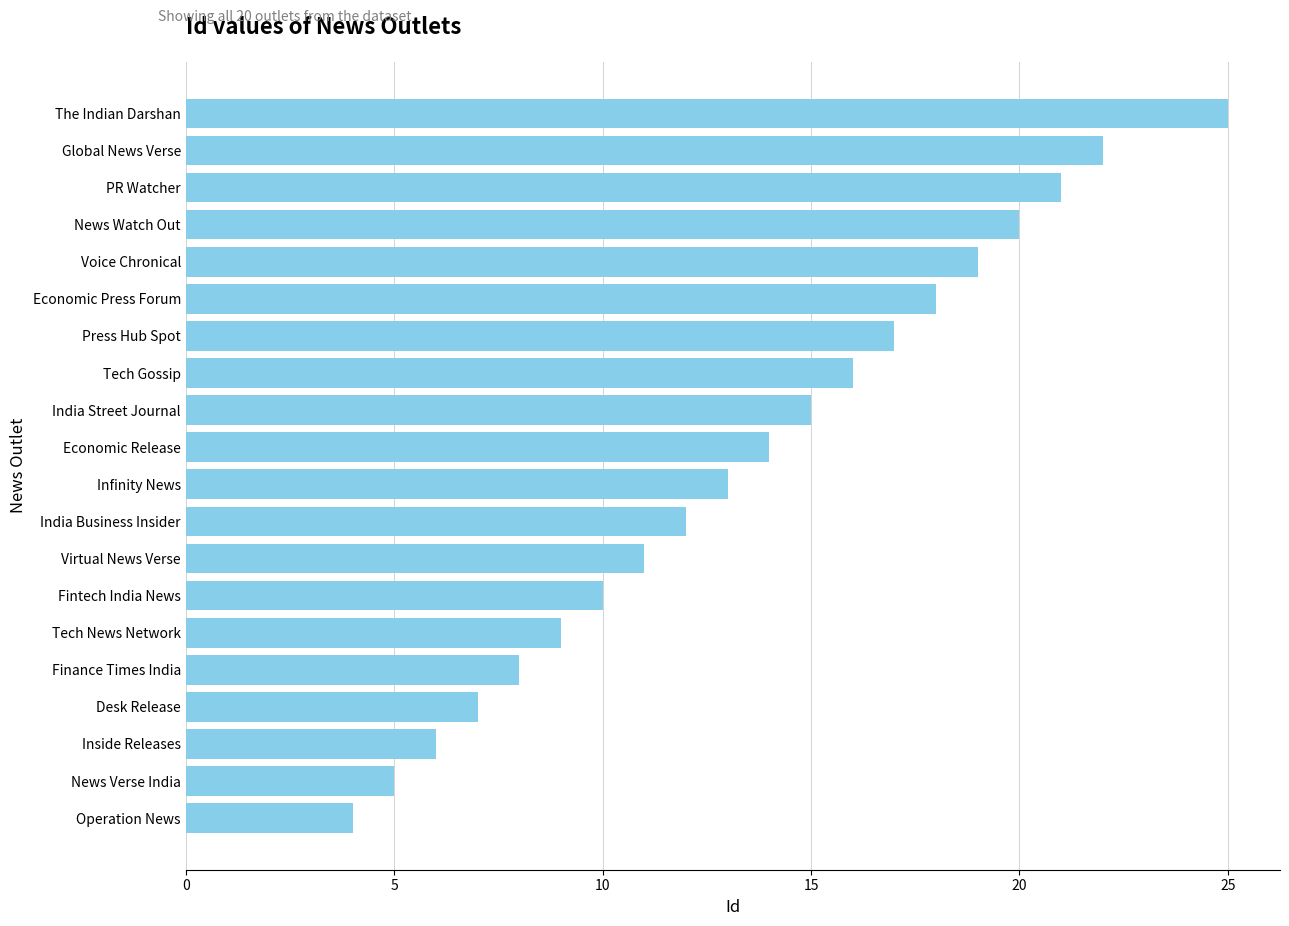

What is the difference between the second highest and second lowest values?

17